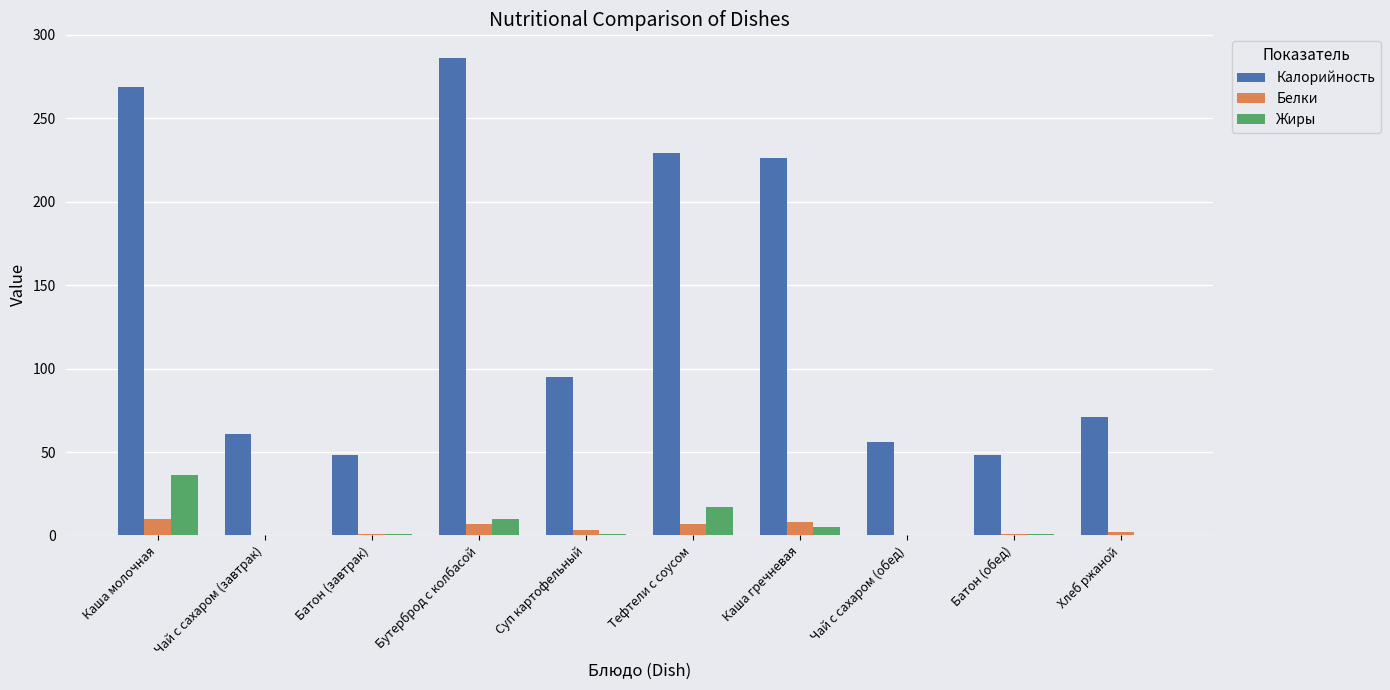

At which label is Жиры closest to 18?

Тефтели с соусом